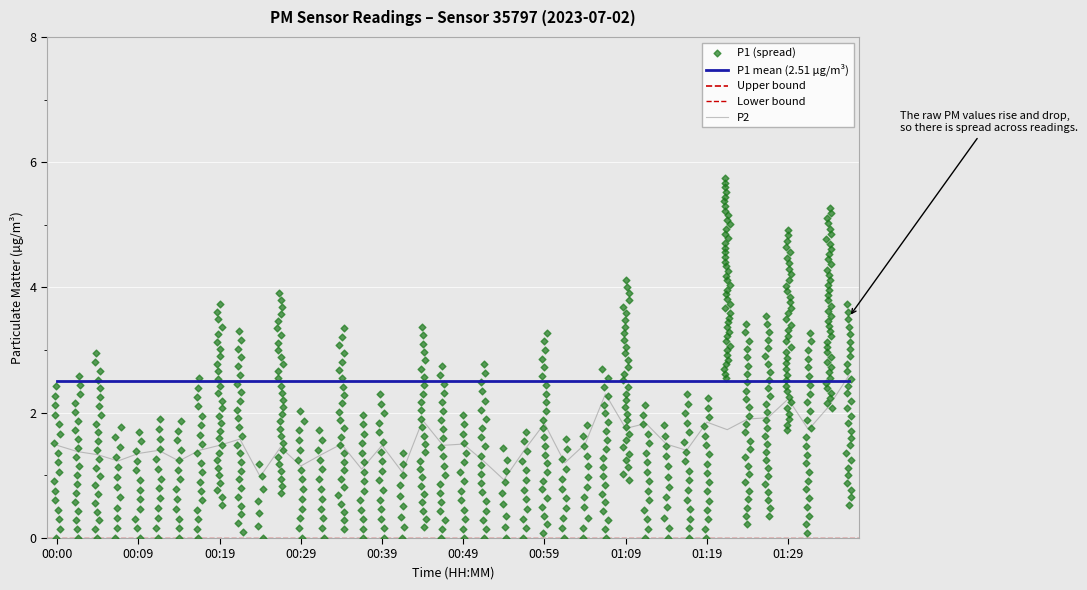

What is the change in value from 00:17 to 01:21?

+0.3